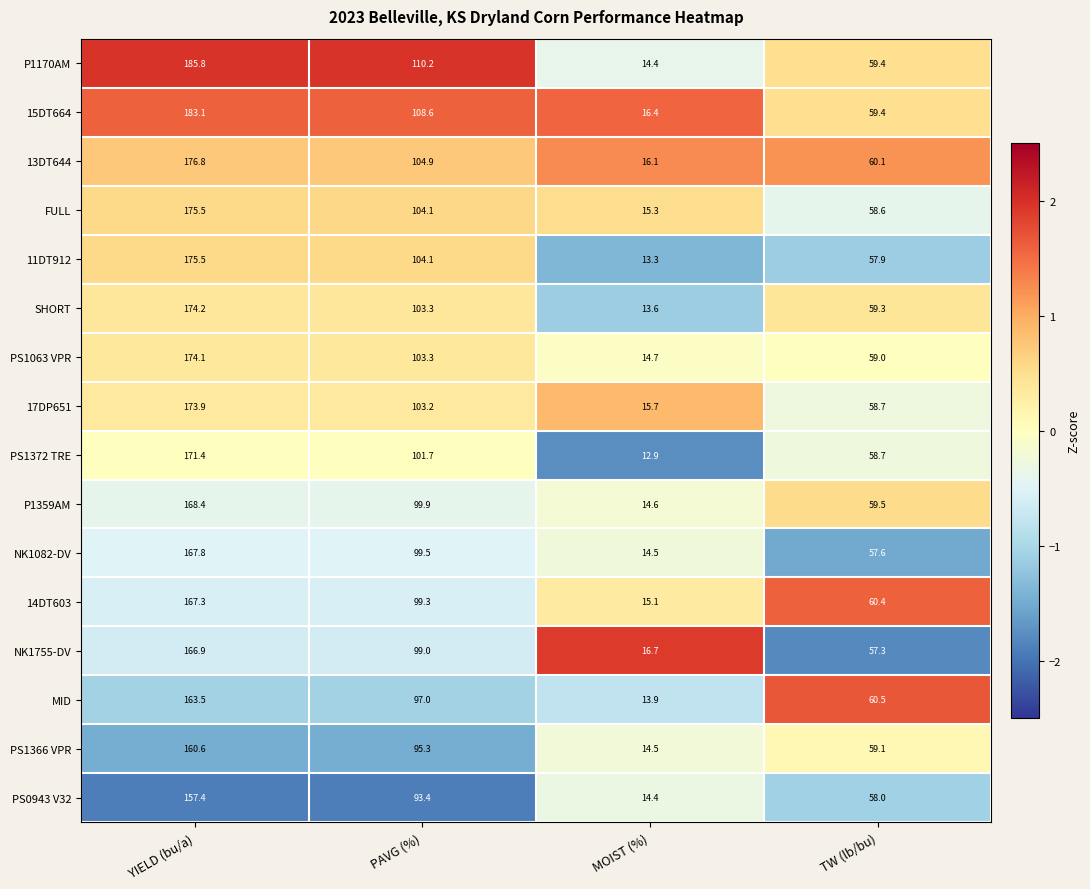

The PS1063 VPR series shows 14.7 at MOIST (%). True or false?

True